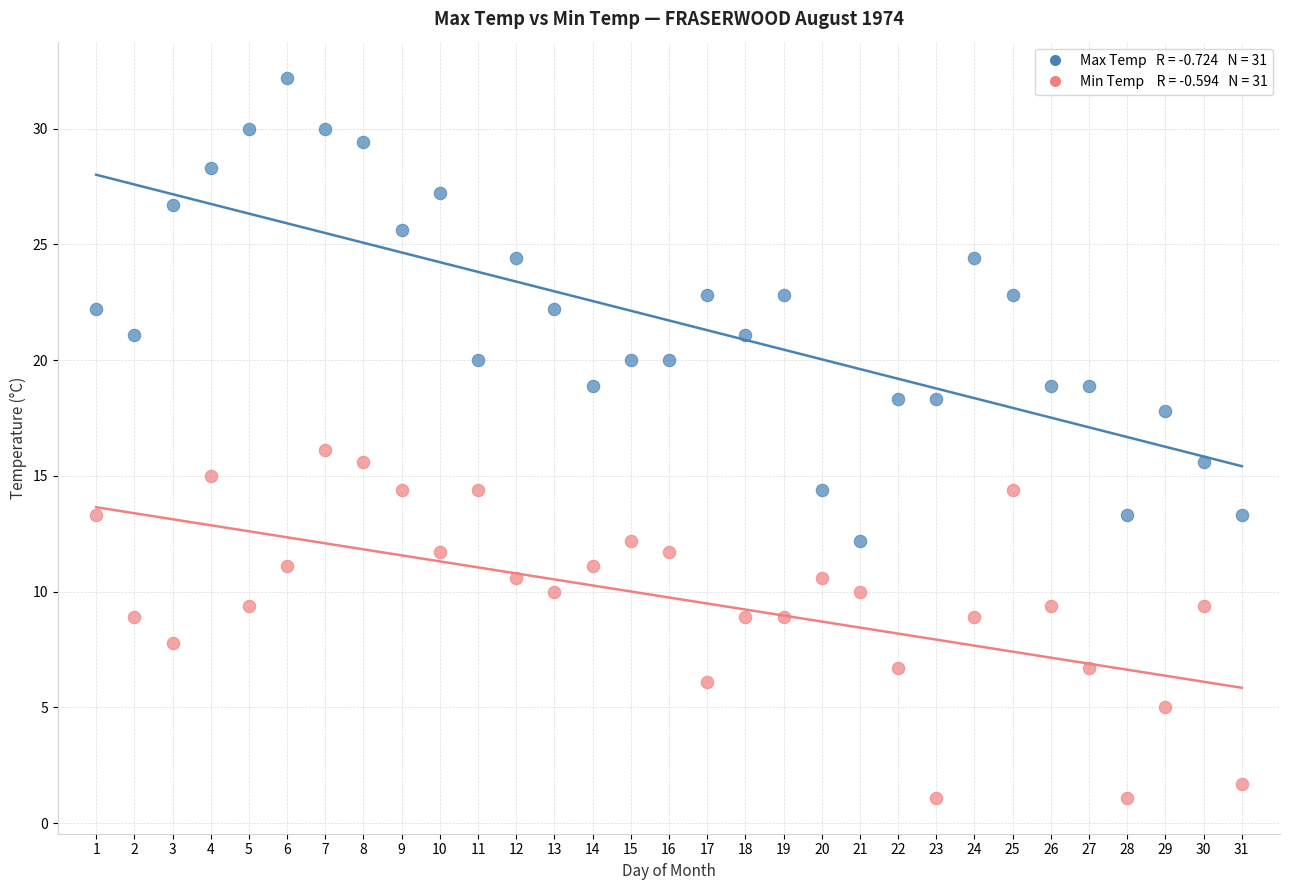

Across all data points, what is the range of Y values (max minus min)?

31.1